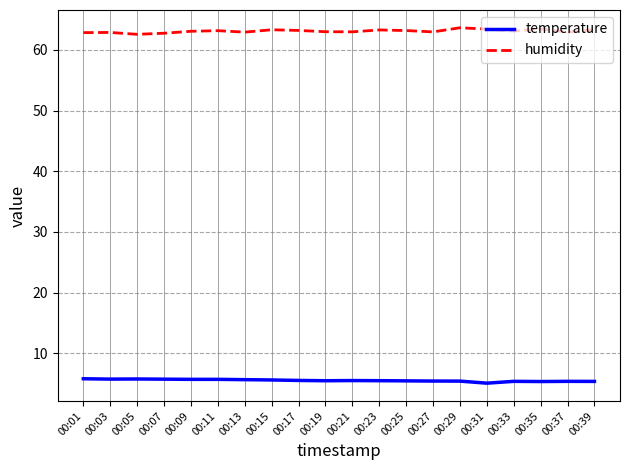

What is the lowest value of the humidity series?

62.6